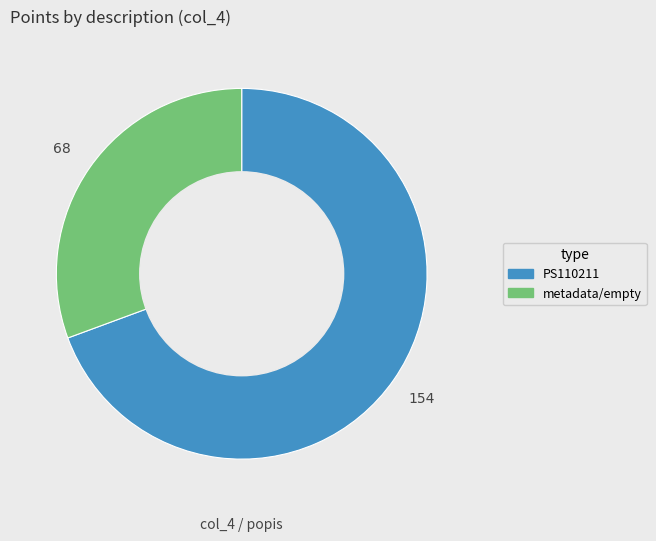

How many slices are in this pie chart?

2